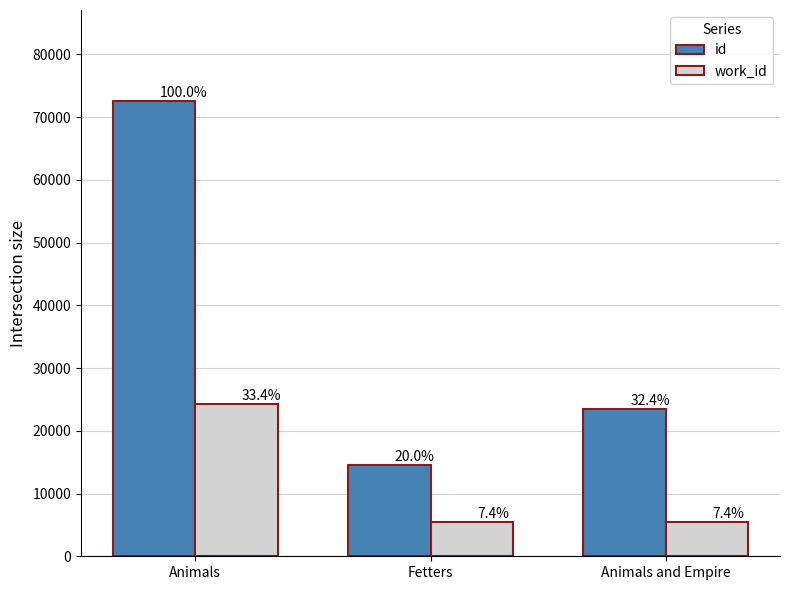

What is the label of the 3rd bar from the left?

Animals and Empire